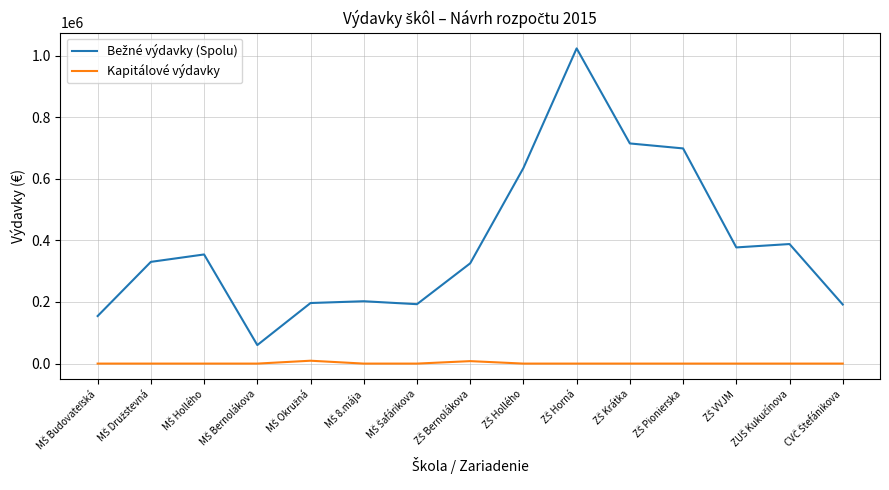

At which category does Bežné výdavky (Spolu) reach its first local valley?

MŠ Bernolákova